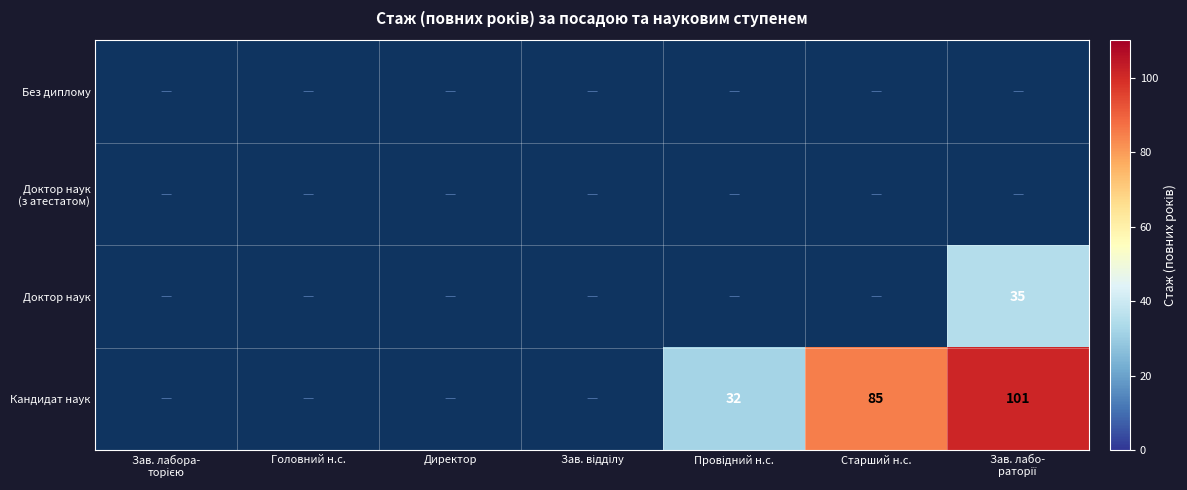

How many series are shown in this chart?

4